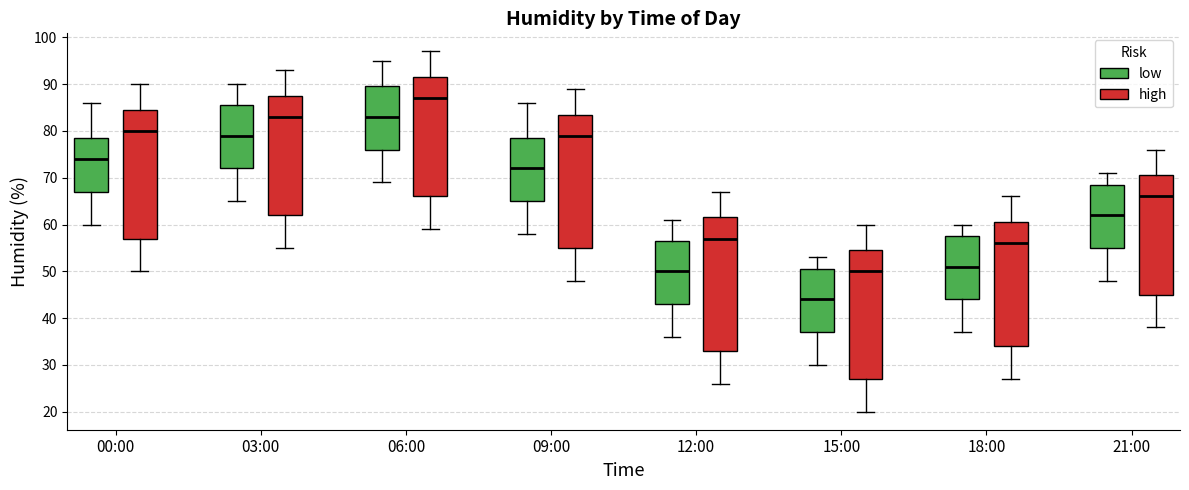

Reading left to right, read every box against the y-axis: the position of its median line, the range the box covers, and the ends of its whiskers. The values are not printed on the chart, so give them approximately, as read against the axis.

00:00 (low): median 74, box 67 to 79, whiskers 60 to 86
00:00 (high): median 80, box 57 to 85, whiskers 50 to 90
03:00 (low): median 79, box 72 to 86, whiskers 65 to 90
03:00 (high): median 83, box 62 to 88, whiskers 55 to 93
06:00 (low): median 83, box 76 to 90, whiskers 69 to 95
06:00 (high): median 87, box 66 to 92, whiskers 59 to 97
09:00 (low): median 72, box 65 to 79, whiskers 58 to 86
09:00 (high): median 79, box 55 to 84, whiskers 48 to 89
12:00 (low): median 50, box 43 to 57, whiskers 36 to 61
12:00 (high): median 57, box 33 to 62, whiskers 26 to 67
15:00 (low): median 44, box 37 to 51, whiskers 30 to 53
15:00 (high): median 50, box 27 to 55, whiskers 20 to 60
18:00 (low): median 51, box 44 to 58, whiskers 37 to 60
18:00 (high): median 56, box 34 to 61, whiskers 27 to 66
21:00 (low): median 62, box 55 to 69, whiskers 48 to 71
21:00 (high): median 66, box 45 to 71, whiskers 38 to 76